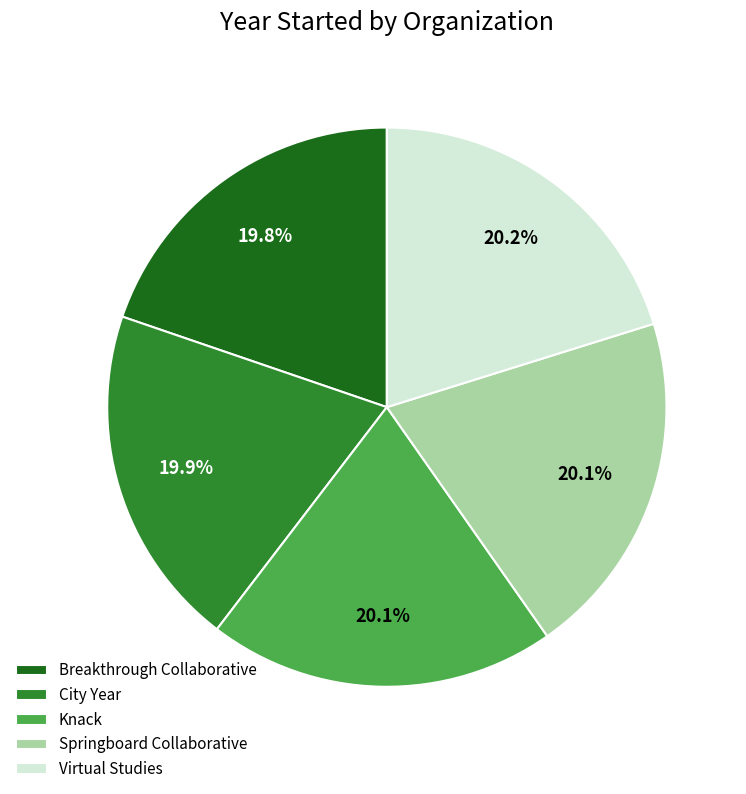

Is the sum of City Year and Springboard Collaborative greater than half?

No